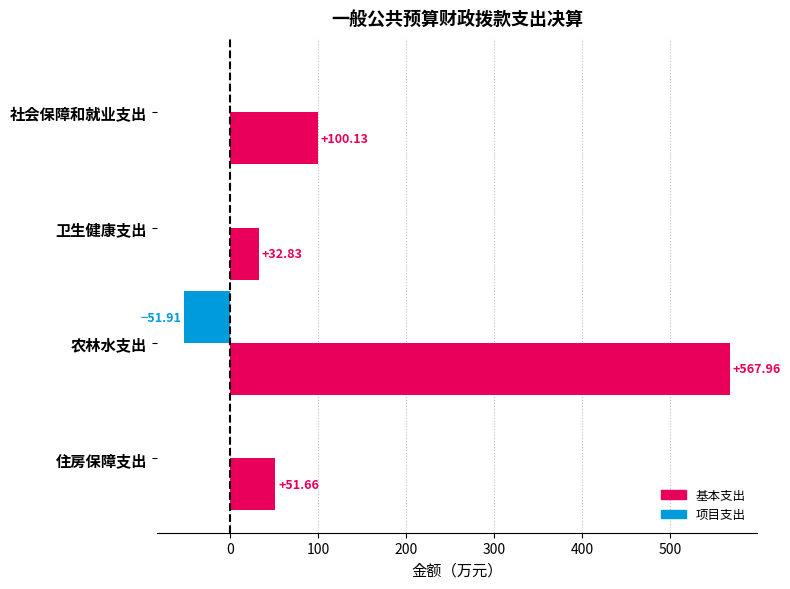

What is the total value across all series at 卫生健康支出?

32.8